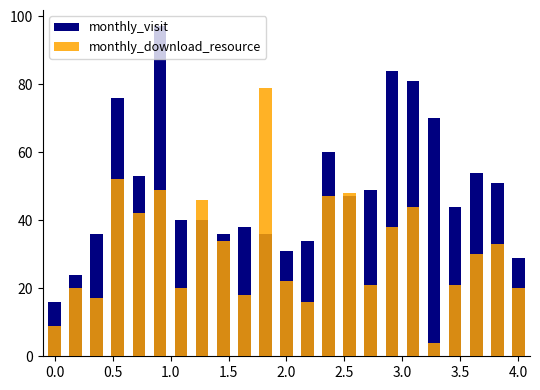

Does the chart contain any negative values?

No